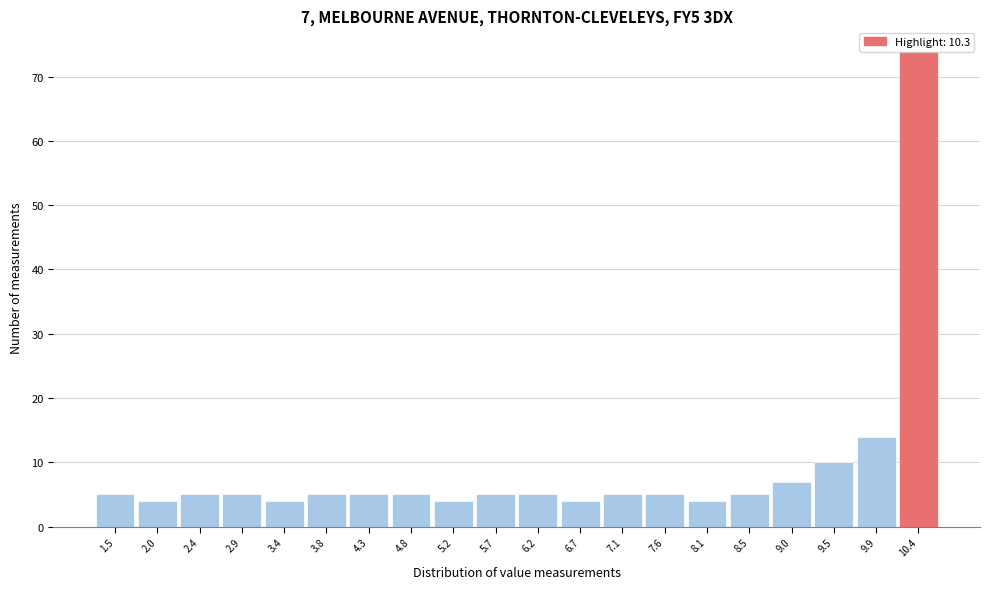

Over which range of the x-axis is the bar tallest?

10.18 to 10.65